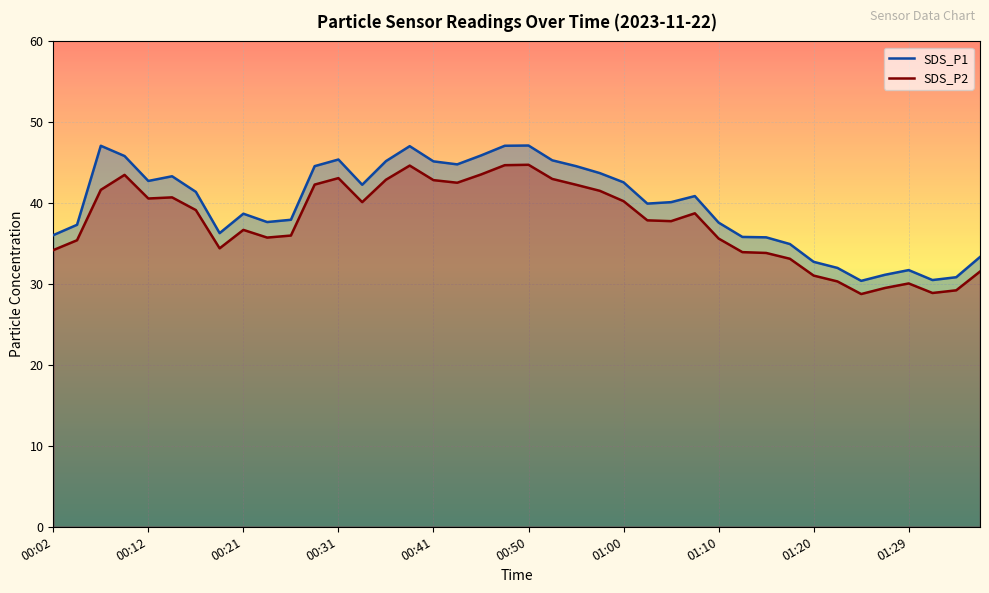

At which label does SDS_P2 first exceed 38?

00:07